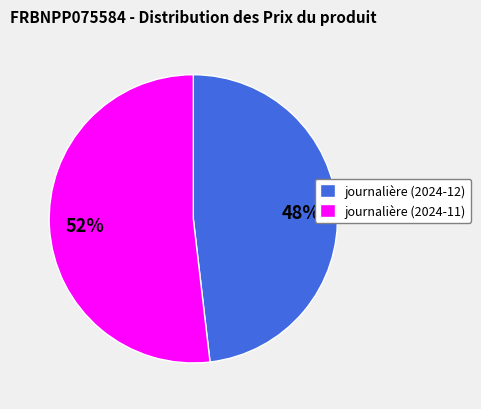

Do journalière (2024-12) and journalière (2024-11) together represent more than half of the pie?

Yes